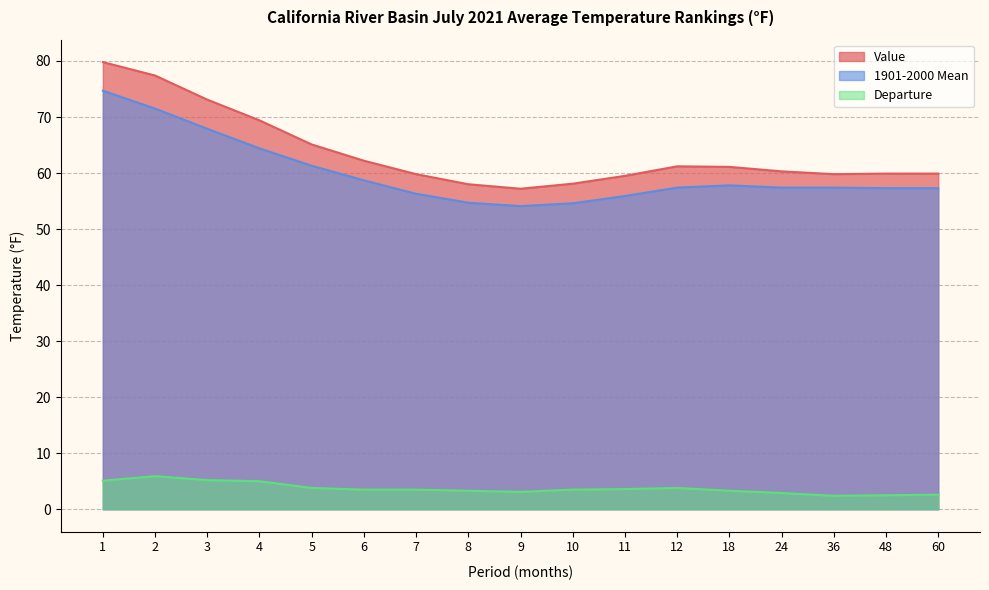

Does the chart have visible grid lines?

Yes